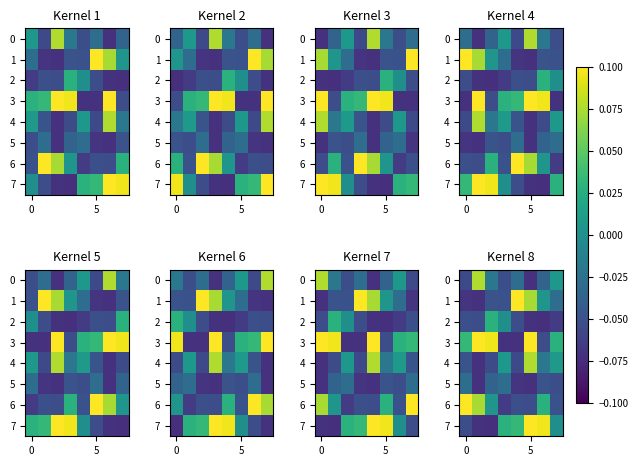

How many negative values does the 0 series have?

6